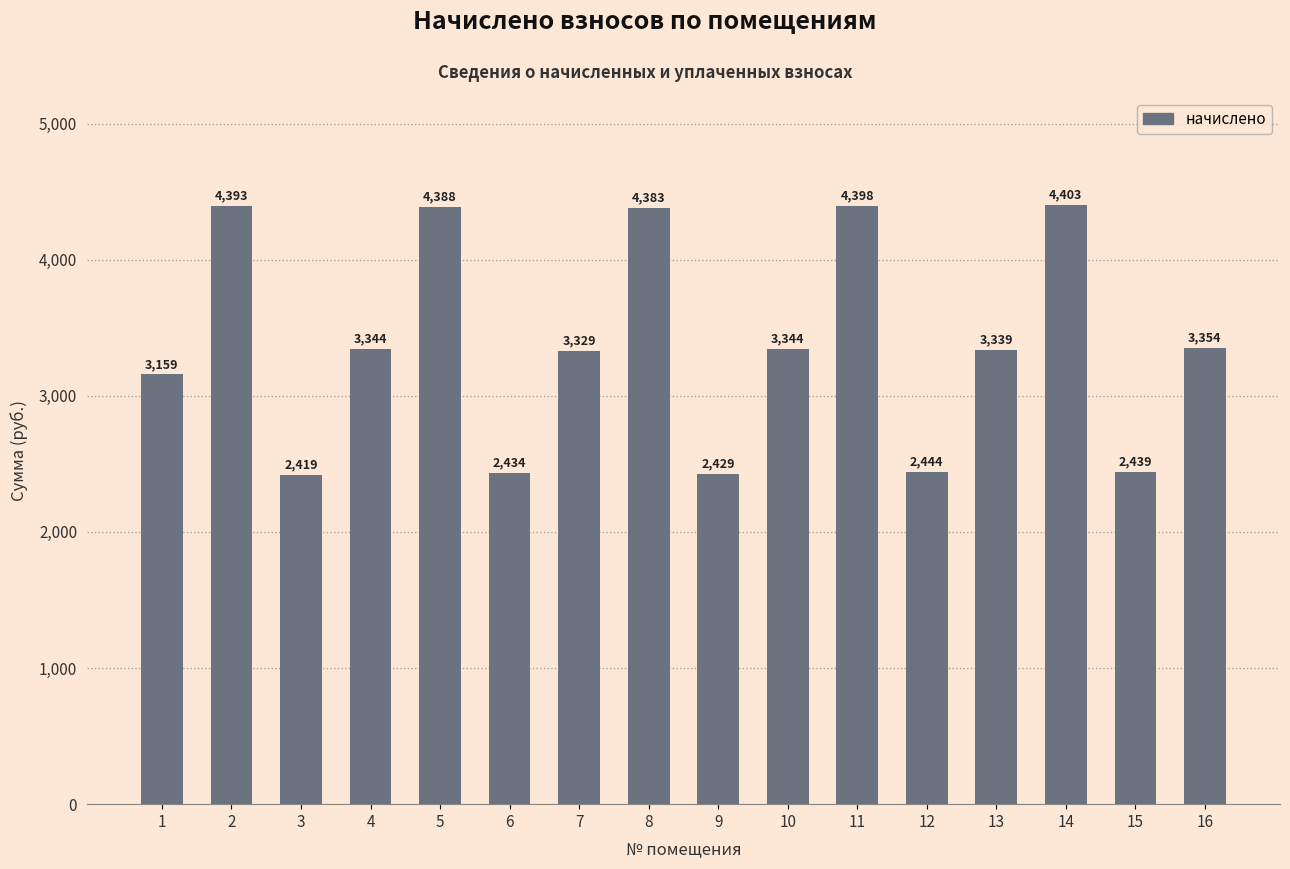

What value does the data have at 8?

4383.2